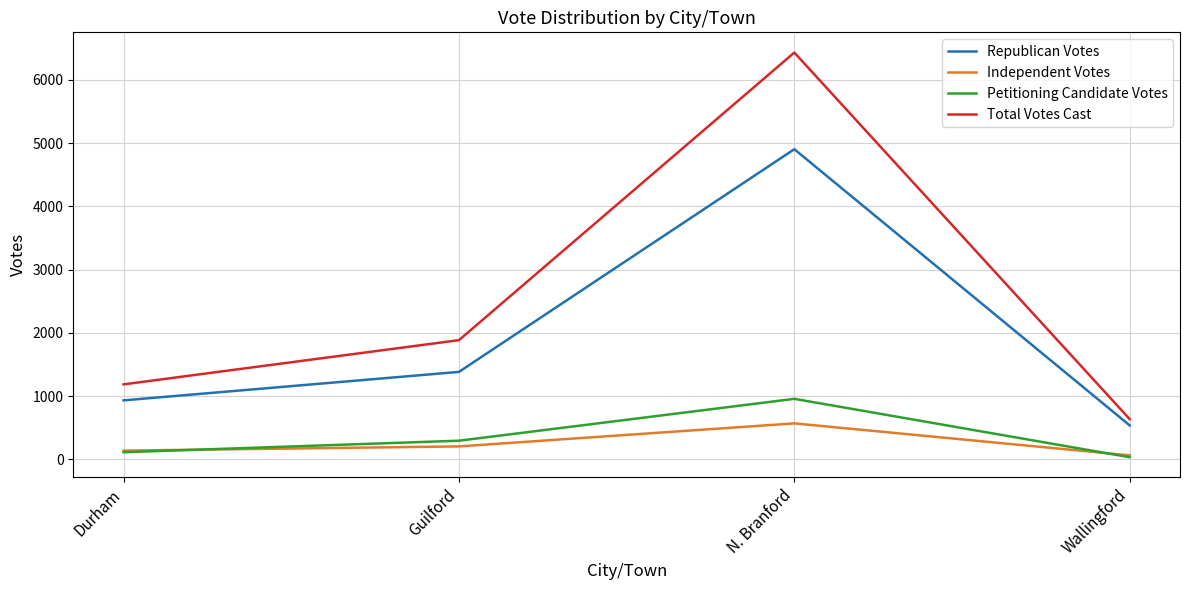

Which series has the widest spread of values?

Total Votes Cast